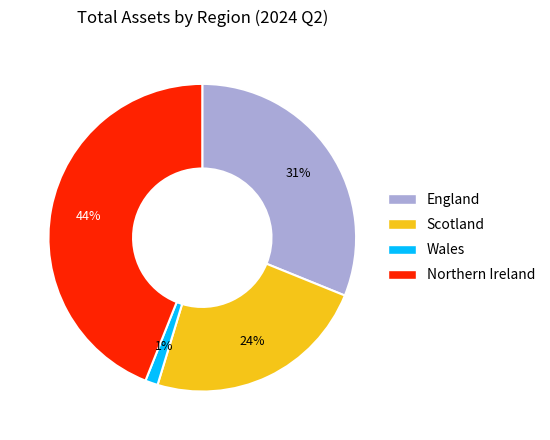

How many slices are in this pie chart?

4